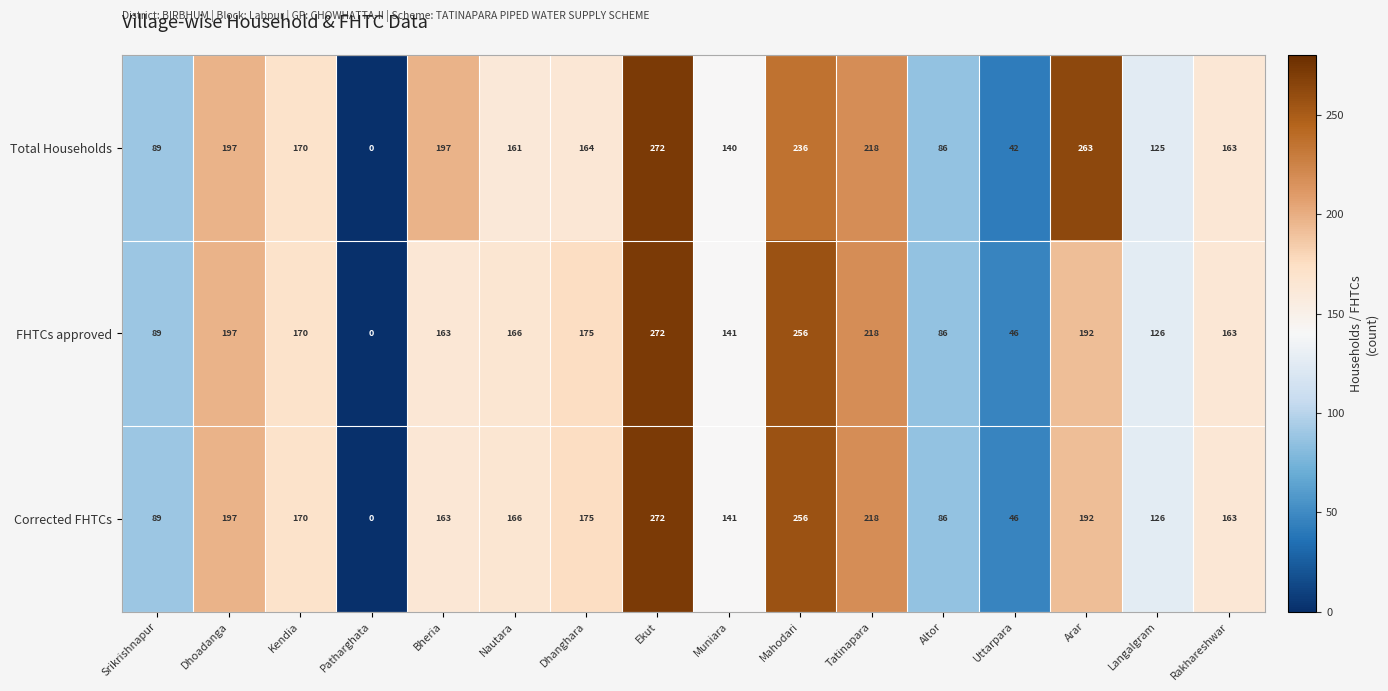

What is the maximum value for Total Households?

272